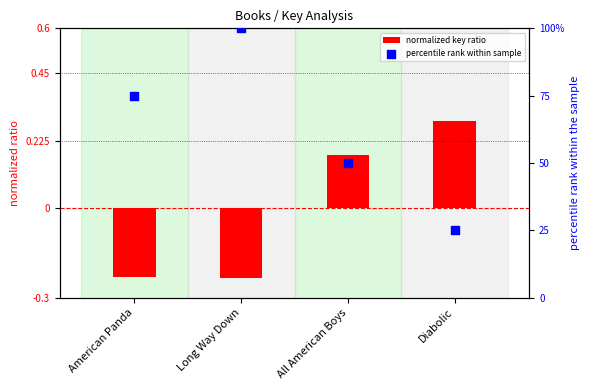

Is the value of normalized key ratio at Long Way Down greater than the value of percentile rank within sample at Diabolic?

No